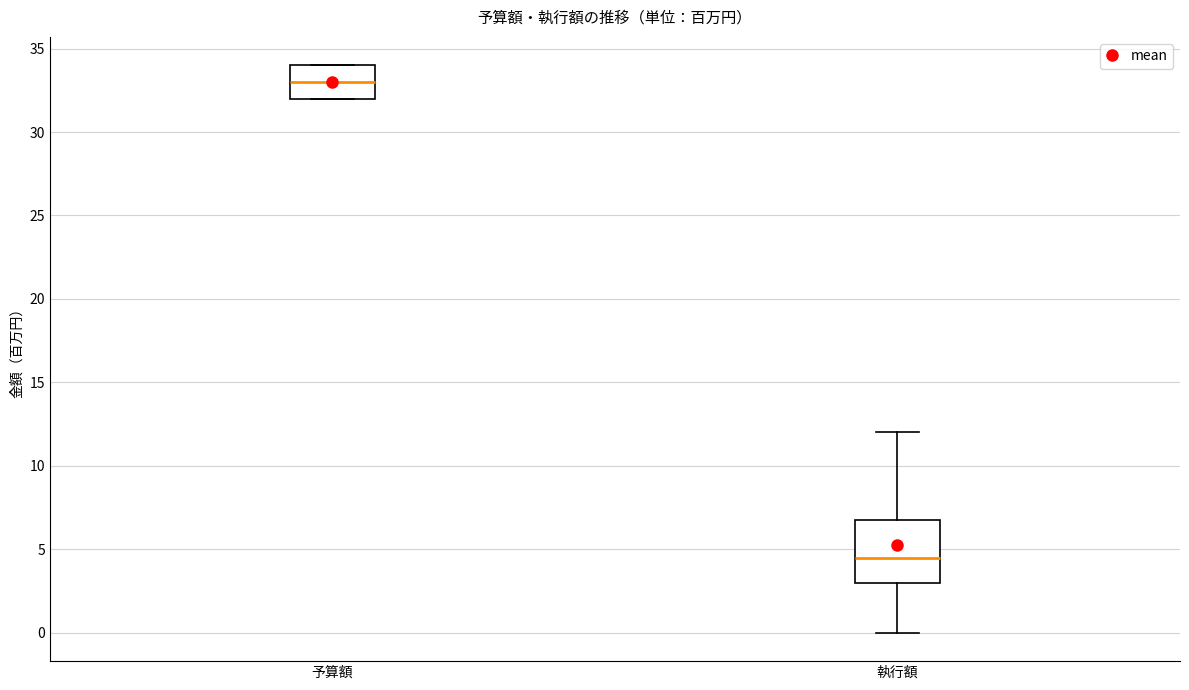

Reading left to right, read every box against the y-axis: the position of its median line, the range the box covers, and the ends of its whiskers. The values are not printed on the chart, so give them approximately, as read against the axis.

予算額: median 33.0, box 32.0 to 34.0, whiskers 32.0 to 34.0
執行額: median 4.5, box 3.0 to 7.0, whiskers 0.0 to 12.0